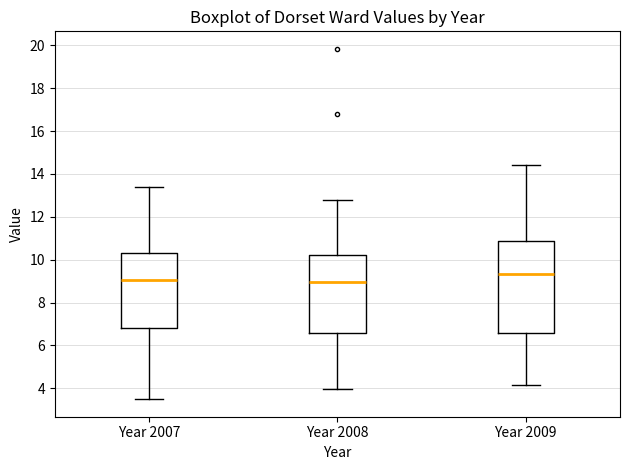

Comparing the boxes themselves (not the whiskers), which one is the tallest?

Year 2009